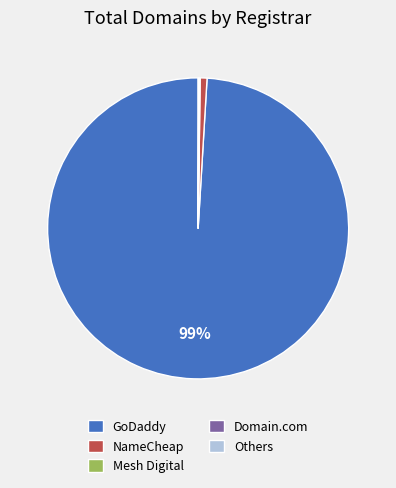

To the nearest percent, what is the average slice percentage?

20%